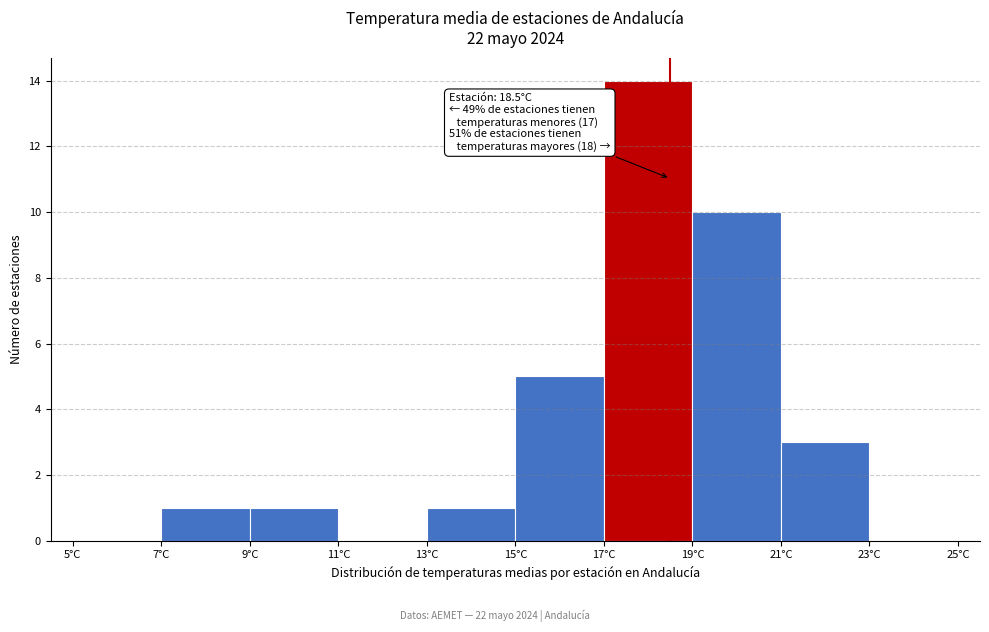

Over which range of the x-axis is the bar tallest?

17 to 19